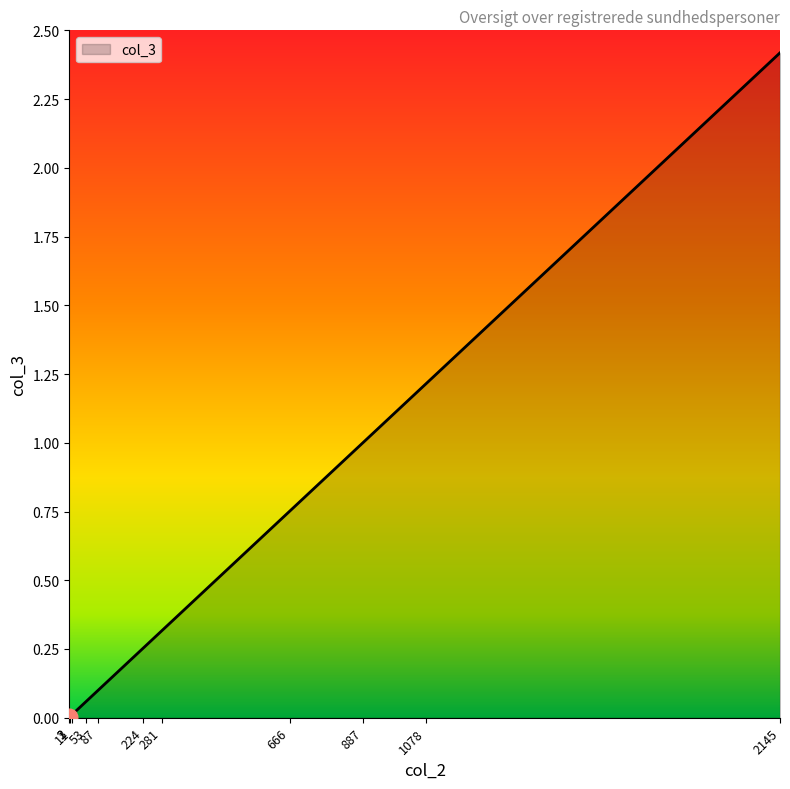

At which category does the chart reach its minimum across all series?

2